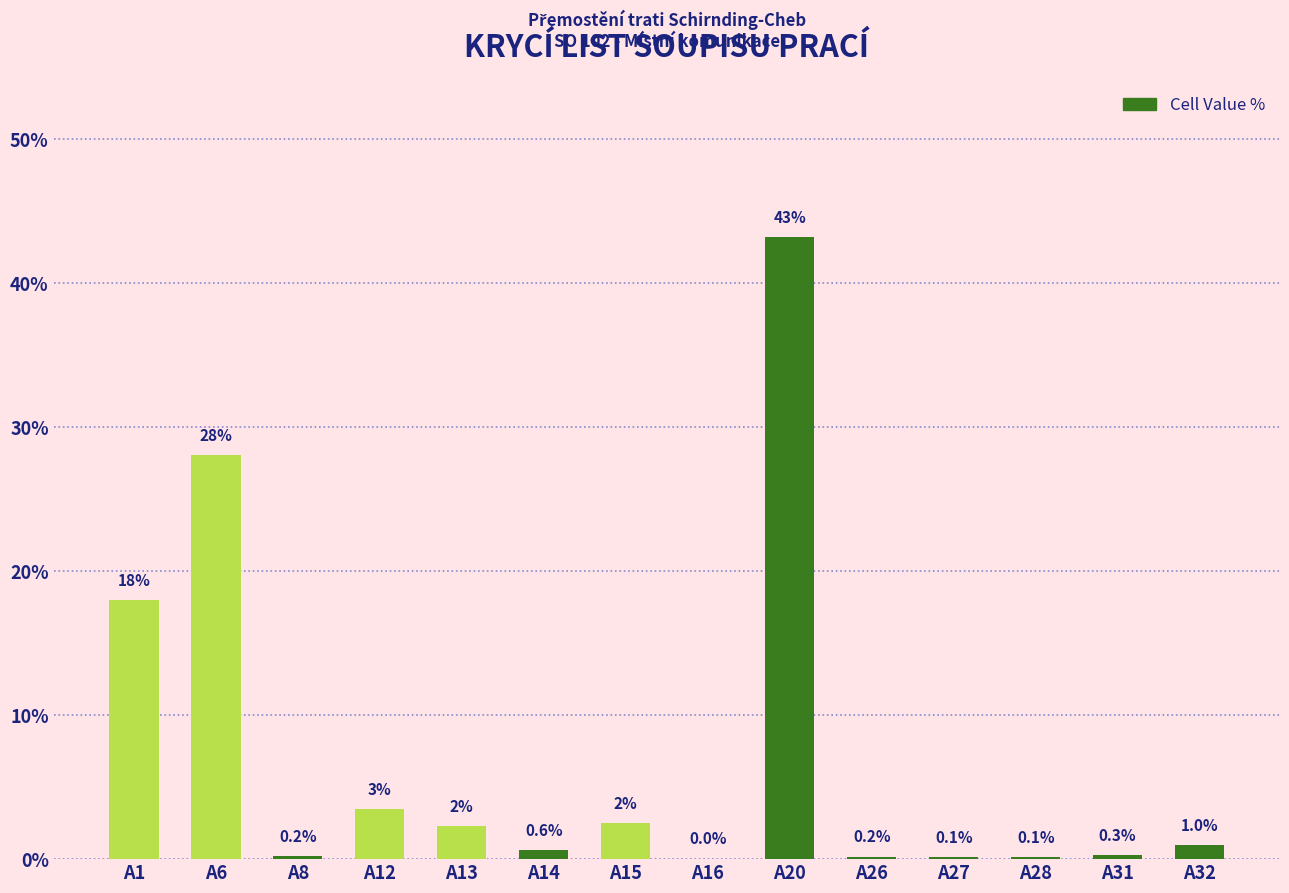

What is the sum of the values at A27 and A1?

18.1